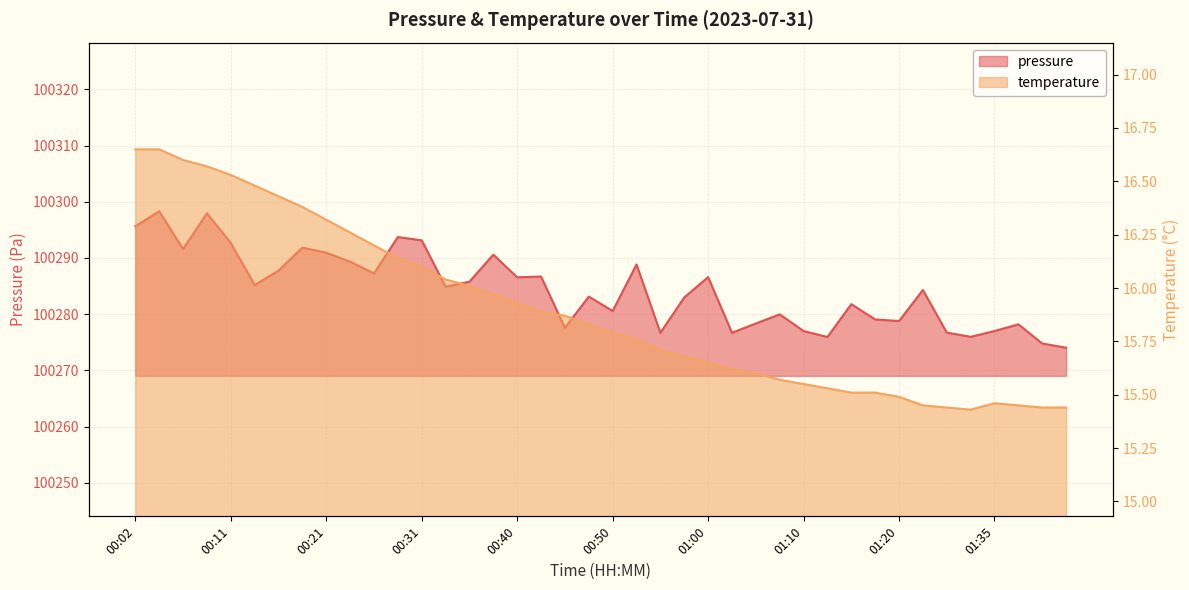

True or false: temperature has a value of 15.4 at 01:40.

True